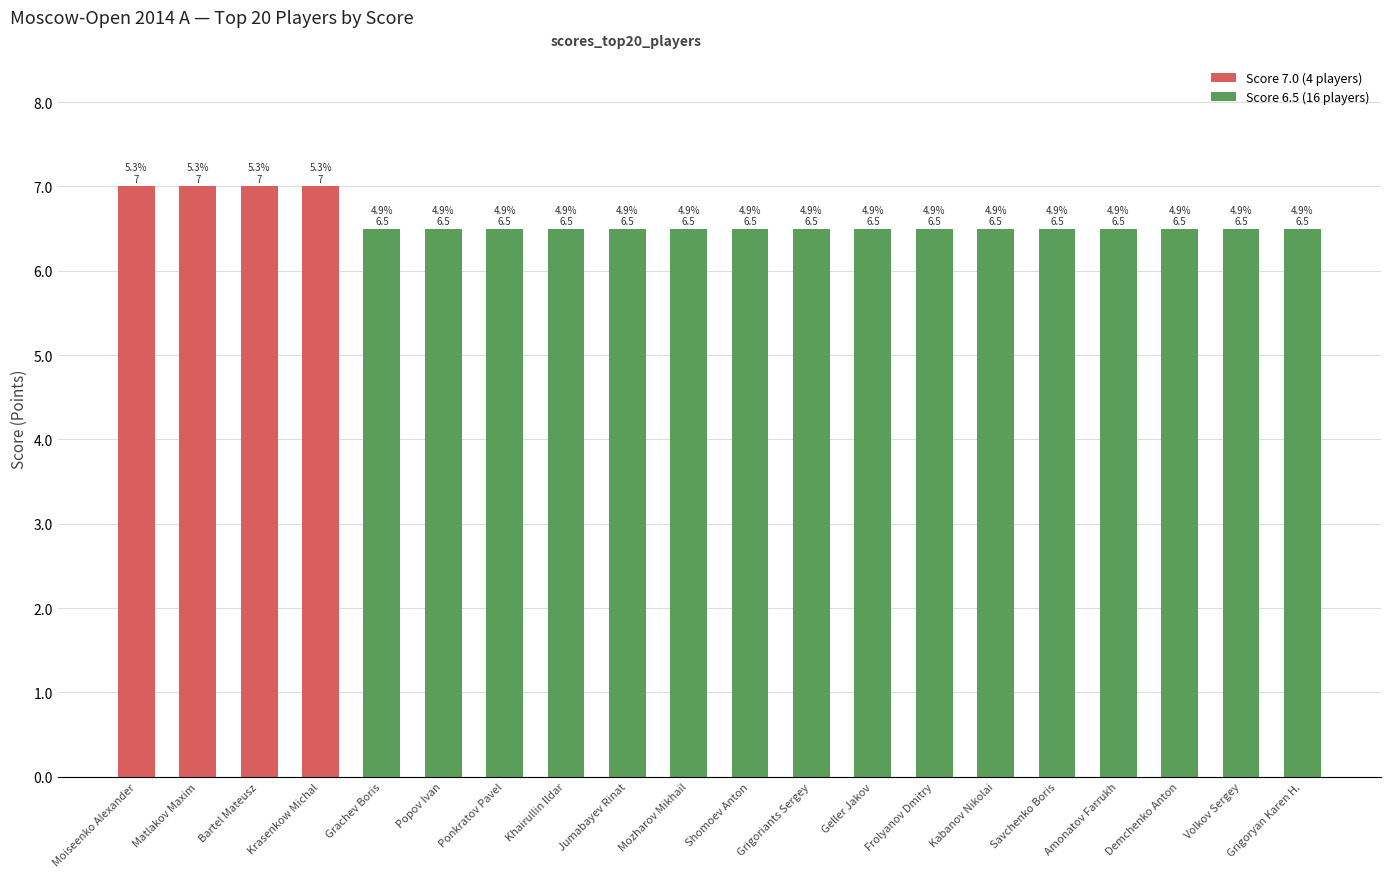

Reading right to left, what are all the values shown in this chart?

Grigoryan Karen H.=6.5	Volkov Sergey=6.5	Demchenko Anton=6.5	Amonatov Farrukh=6.5	Savchenko Boris=6.5	Kabanov Nikolai=6.5	Frolyanov Dmitry=6.5	Geller Jakov=6.5	Grigoriants Sergey=6.5	Shomoev Anton=6.5	Mozharov Mikhail=6.5	Jumabayev Rinat=6.5	Khairullin Ildar=6.5	Ponkratov Pavel=6.5	Popov Ivan=6.5	Grachev Boris=6.5	Krasenkow Michal=7.0	Bartel Mateusz=7.0	Matlakov Maxim=7.0	Moiseenko Alexander=7.0